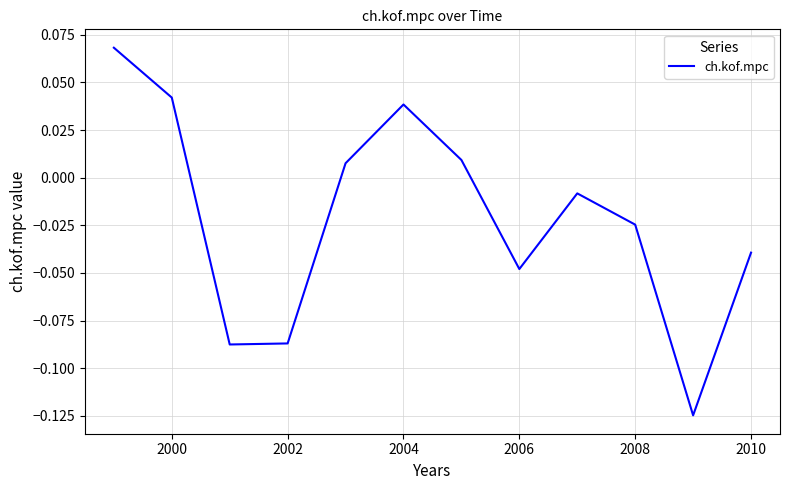

The chart shows a value of -0.0 at 2002. True or false?

False